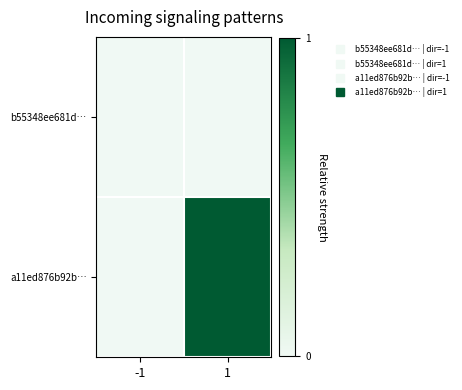

Which series has the largest total across all categories?

a11ed876b92b…